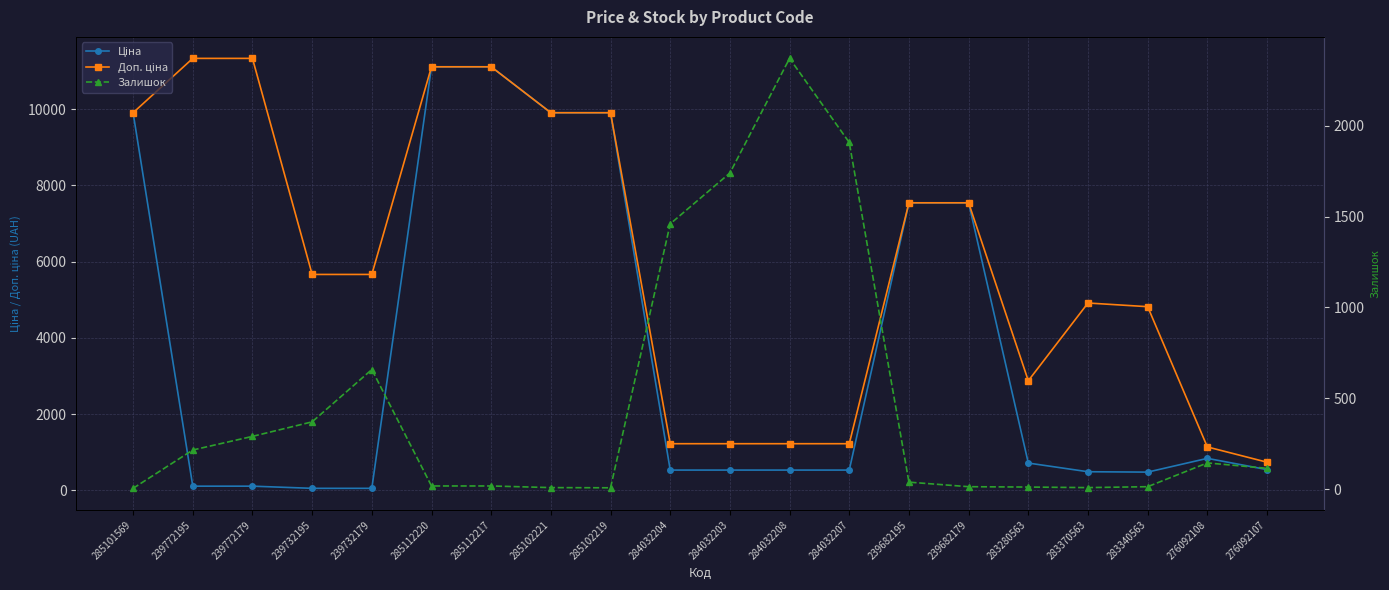

How many data points does each series have?

20